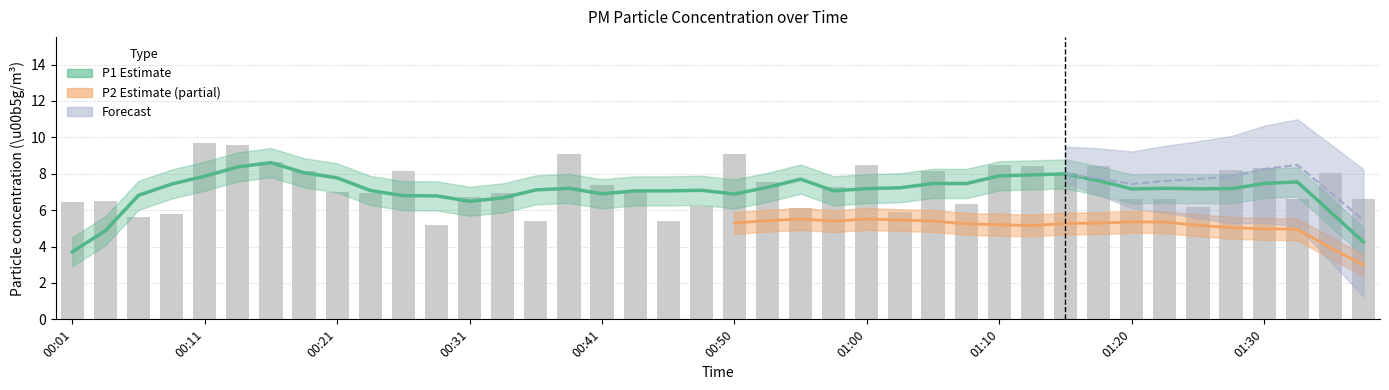

Rank the categories by value from lowest to highest.

00:28, 00:36, 00:45, 00:06, 00:09, 01:03, 00:55, 01:25, 00:48, 01:08, 00:01, 00:04, 01:20, 01:23, 01:38, 01:33, 00:31, 00:23, 00:33, 00:21, 00:43, 00:58, 00:41, 00:53, 01:15, 01:35, 00:18, 00:26, 01:05, 01:28, 01:30, 01:13, 01:18, 01:00, 01:10, 00:16, 00:38, 00:50, 00:13, 00:11